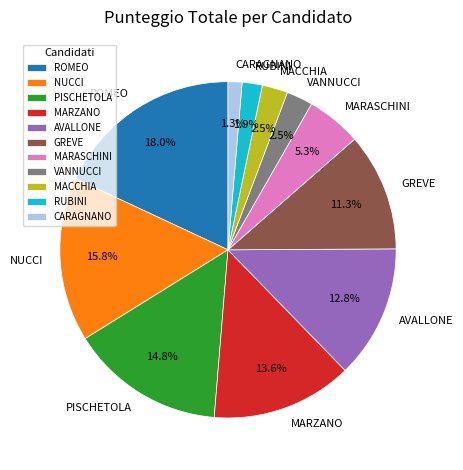

The NUCCI slice represents 4% of the pie. True or false?

False